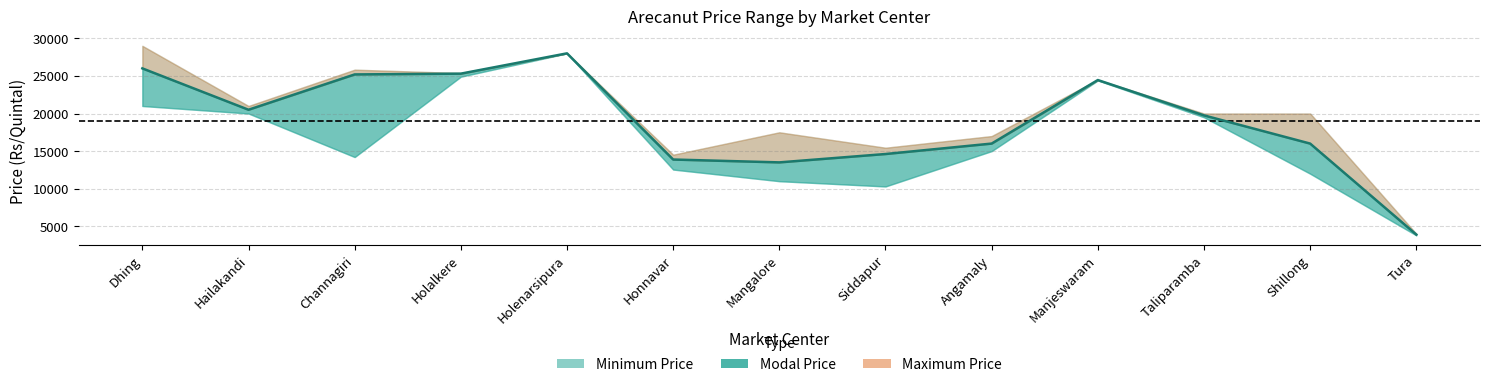

List the series in order of their peak value, highest first.

Maximum Price, Minimum Price, Modal Price